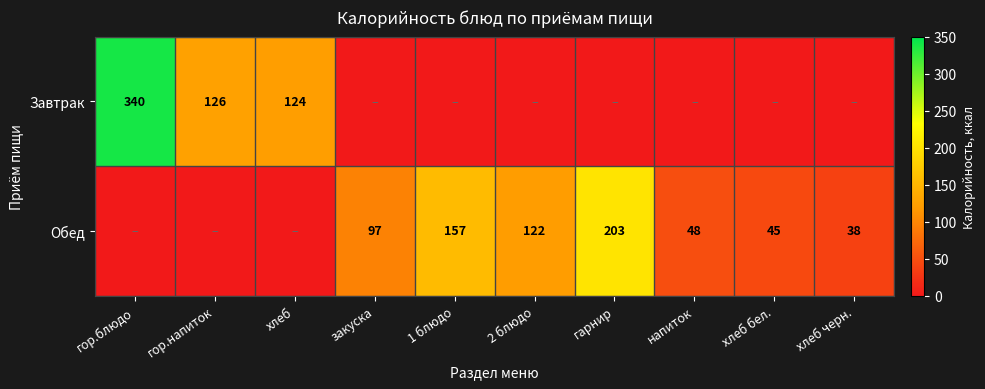

True or false: Обед has a value of 13 at напиток.

False